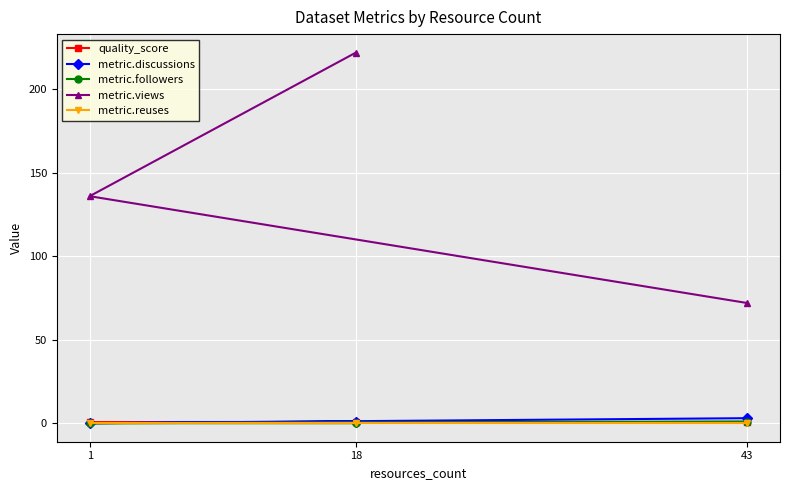

At which label does metric.reuses reach its minimum?

43